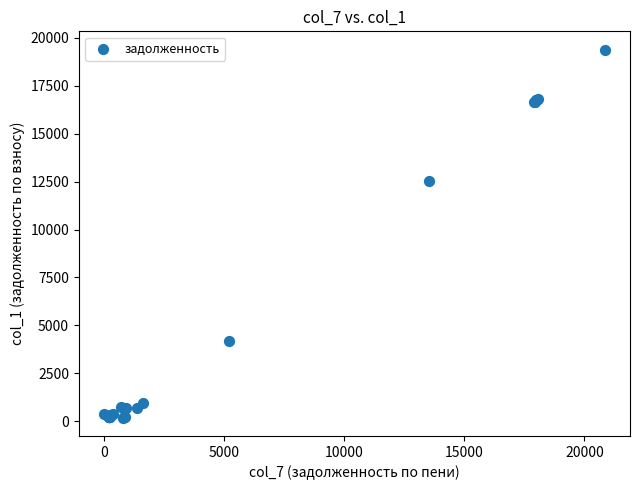

What Y value in the scatter plot is closest to 9782?

12558.1